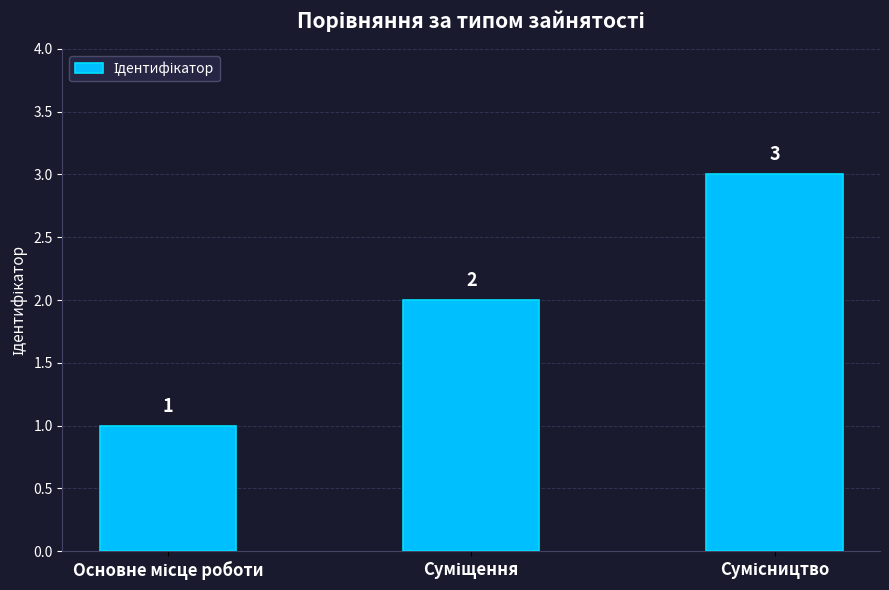

What is the greatest value displayed?

3